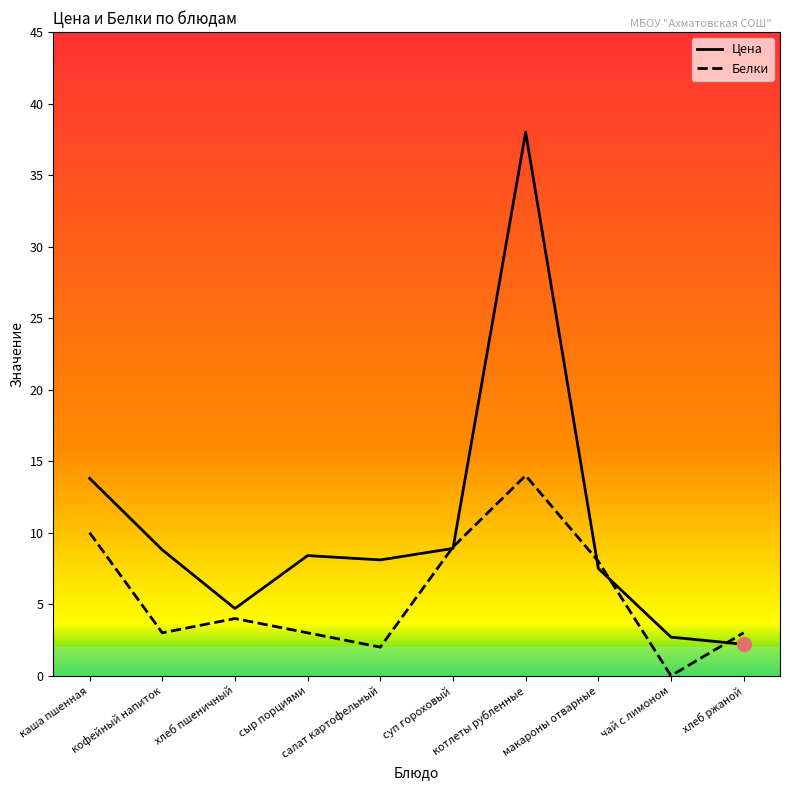

True or false: Цена and Белки cross at least once.

True